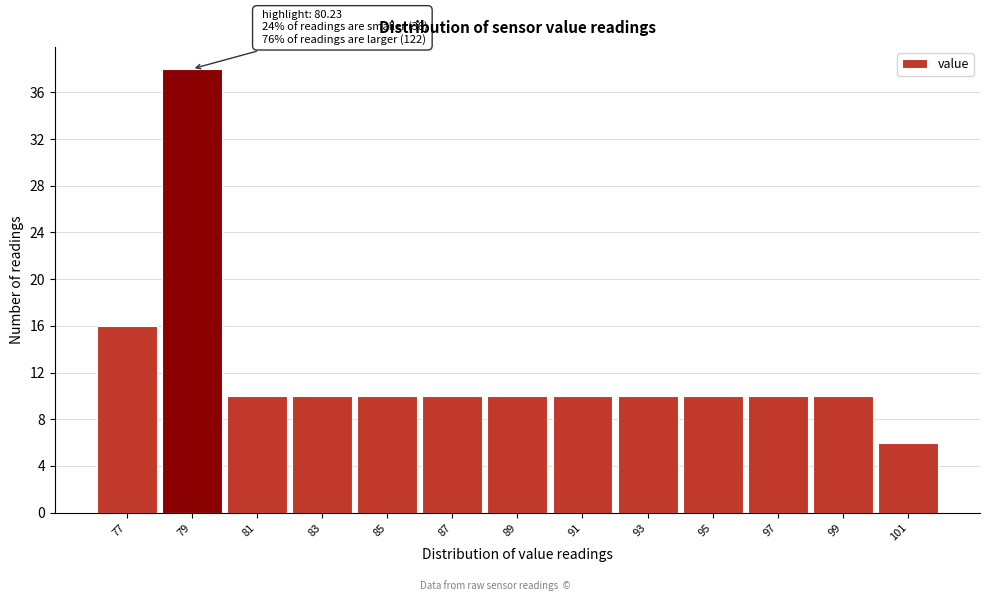

Reading left to right, what are all the values shown in this chart?

77=16	79=38	81=10	83=10	85=10	87=10	89=10	91=10	93=10	95=10	97=10	99=10	101=6